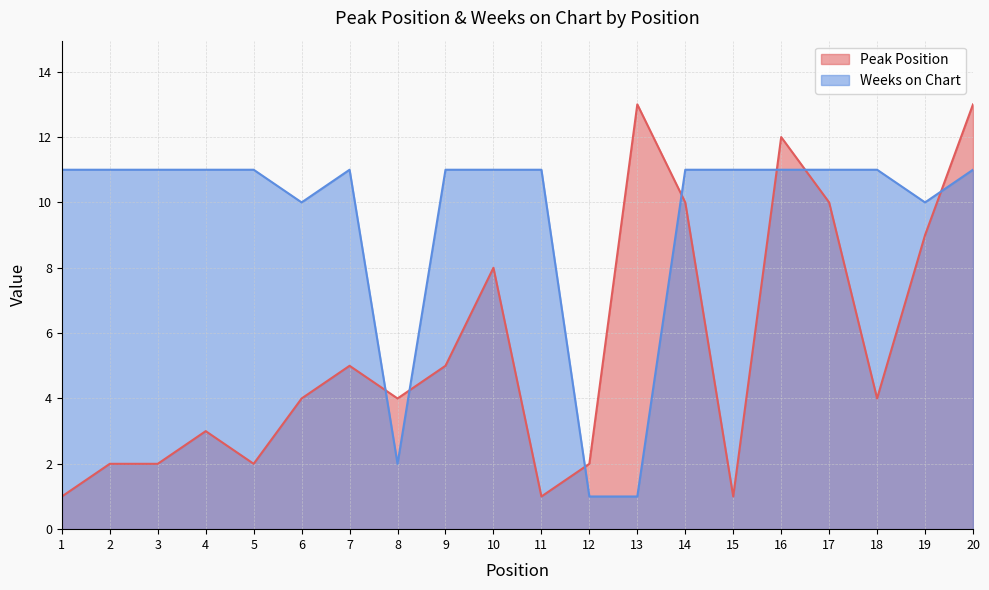

At 14, list the series in order from largest to smallest.

Weeks on Chart, Peak Position